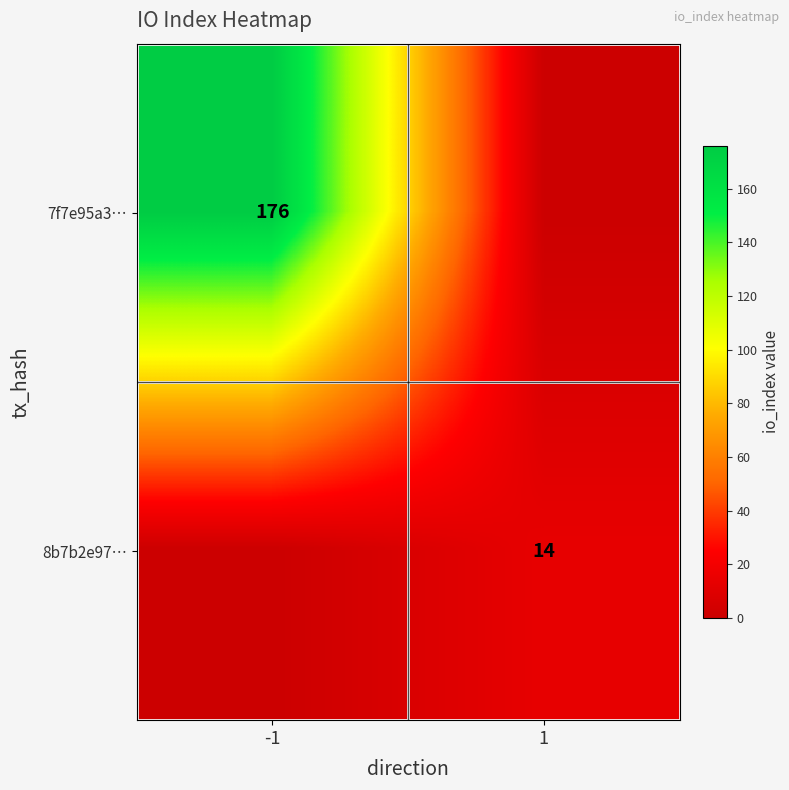

Is it true that 8b7b2e97… equals 14 at 1?

True